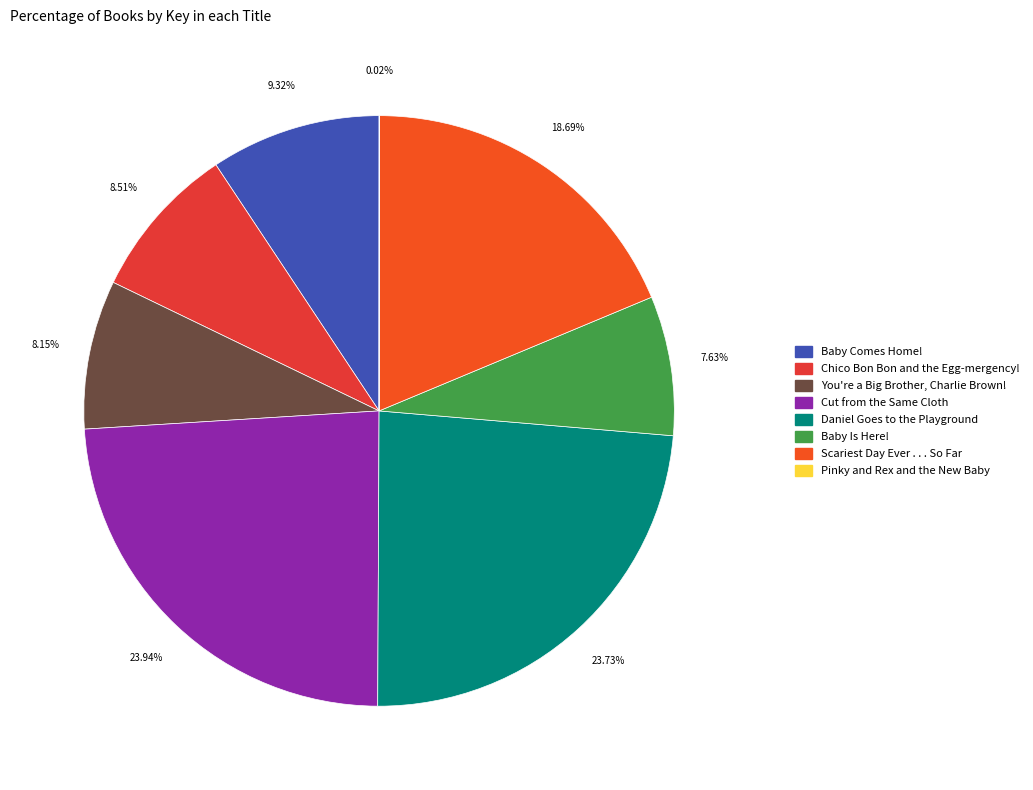

Rank the categories by value from highest to lowest.

Cut from the Same Cloth, Daniel Goes to the Playground, Scariest Day Ever . . . So Far, Baby Comes Home!, Chico Bon Bon and the Egg-mergency!, You're a Big Brother, Charlie Brown!, Baby Is Here!, Pinky and Rex and the New Baby